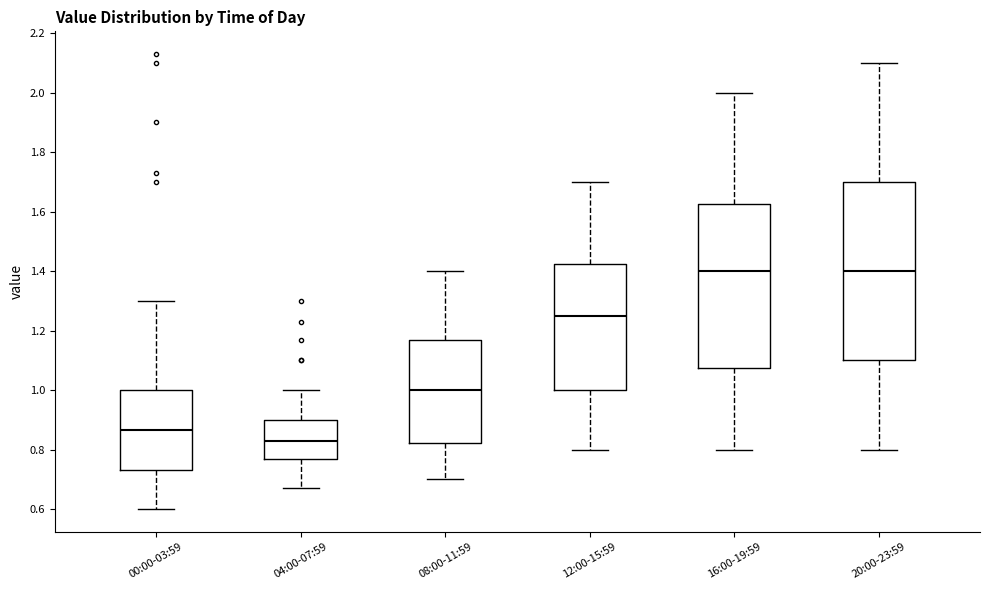

Where does the median line of the box for 16:00-19:59 sit on the y-axis? The values are not printed on the chart, so give them approximately, as read against the axis.

1.40